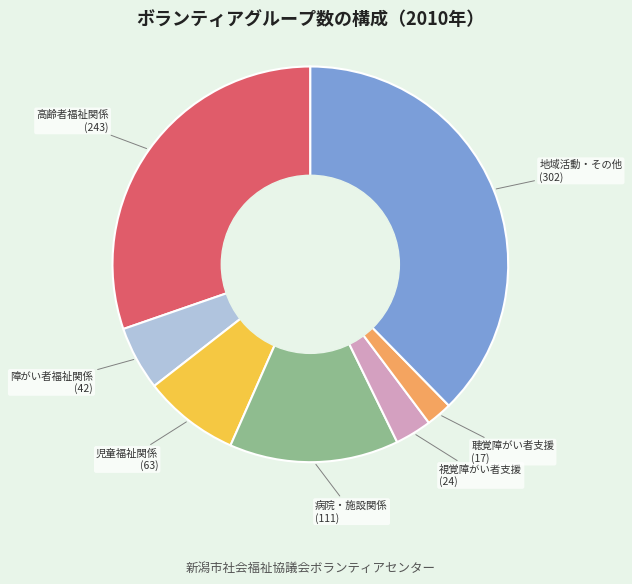

Is there any slice that represents more than half of the pie?

No